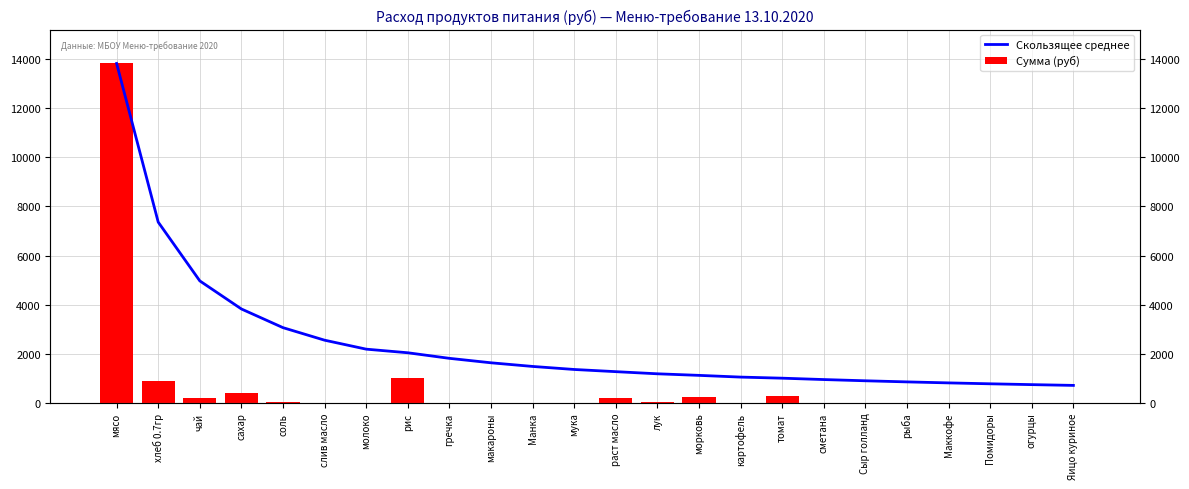

Reading right to left, extract all data points from this chart.

Скользящее среднее: Яицо куриное=713.0	огурцы=744.0	Помидоры=777.8	Маккофе=814.9	рыба=855.6	Сыр голланд=900.6	сметана=950.7	томат=1006.6	картофель=1051.1	морковь=1121.1	лук=1185.2	раст масло=1272.2	мука=1361.0	Манка=1484.8	макароны=1633.2	гречка=1814.7	рис=2041.6	молоко=2188.6	слив масло=2553.4	соль=3064.0	сахар=3824.6	чай=4967.9	хлеб 0.7гр=7362.1	мясо=13821.5
Сумма (руб): Яицо куриное=0.0	огурцы=0.0	Помидоры=0.0	Маккофе=0.0	рыба=0.0	Сыр голланд=0.0	сметана=0.0	томат=294.9	картофель=0.0	морковь=224.4	лук=53.9	раст масло=206.4	мука=0.0	Манка=0.0	макароны=0.0	гречка=0.0	рис=1012.4	молоко=0.0	слив масло=0.0	соль=21.5	сахар=394.9	чай=179.5	хлеб 0.7гр=902.7	мясо=13821.5